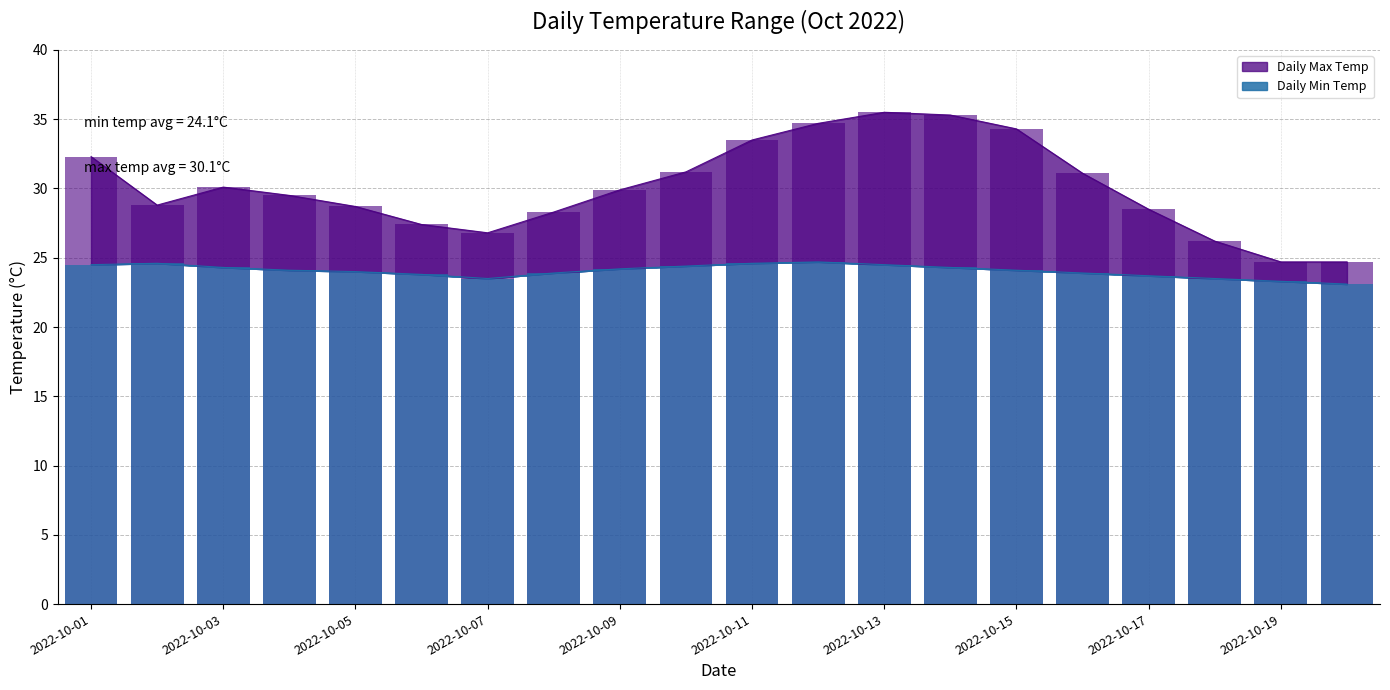

At which category is the sum across all series the highest?

2022-10-13